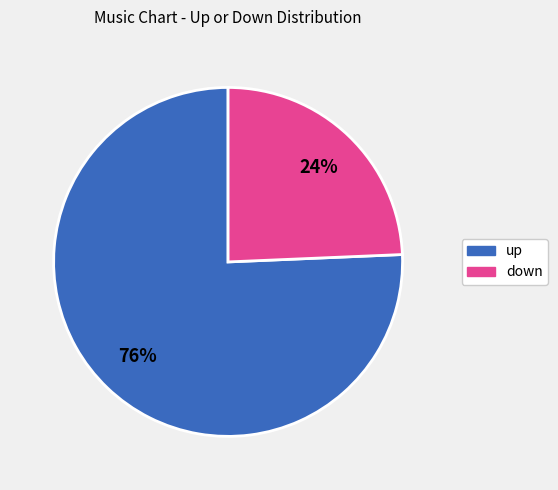

What is the ratio of the value at down to the value at up?

0.3